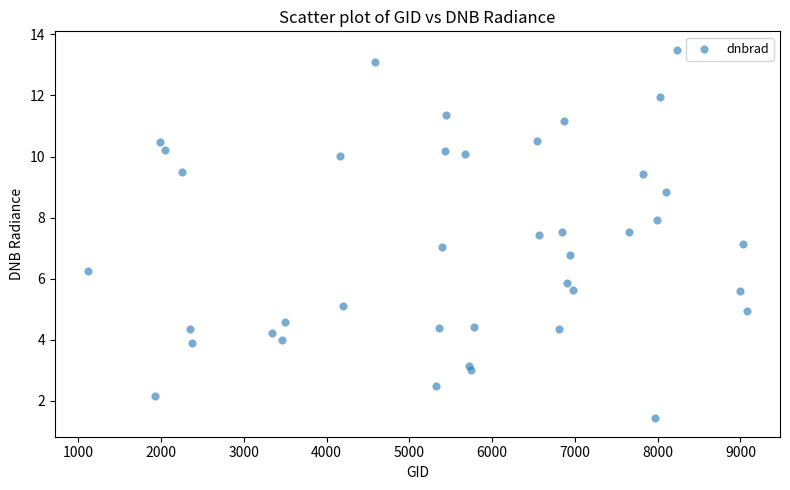

What is the range of Y values (max minus min)?

12.1